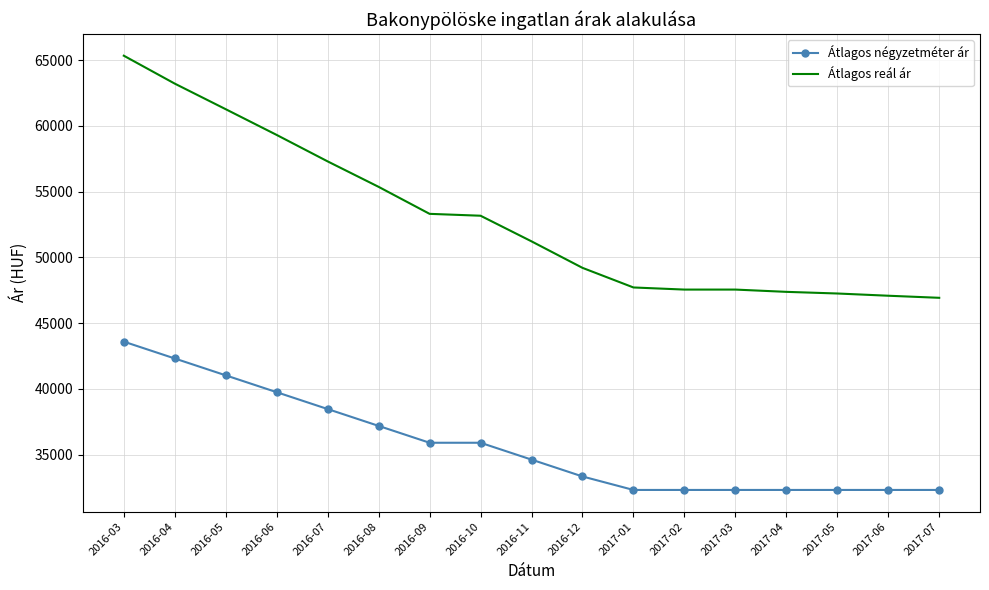

List the series in order of their overall mean, lowest first.

Átlagos négyzetméter ár, Átlagos reál ár